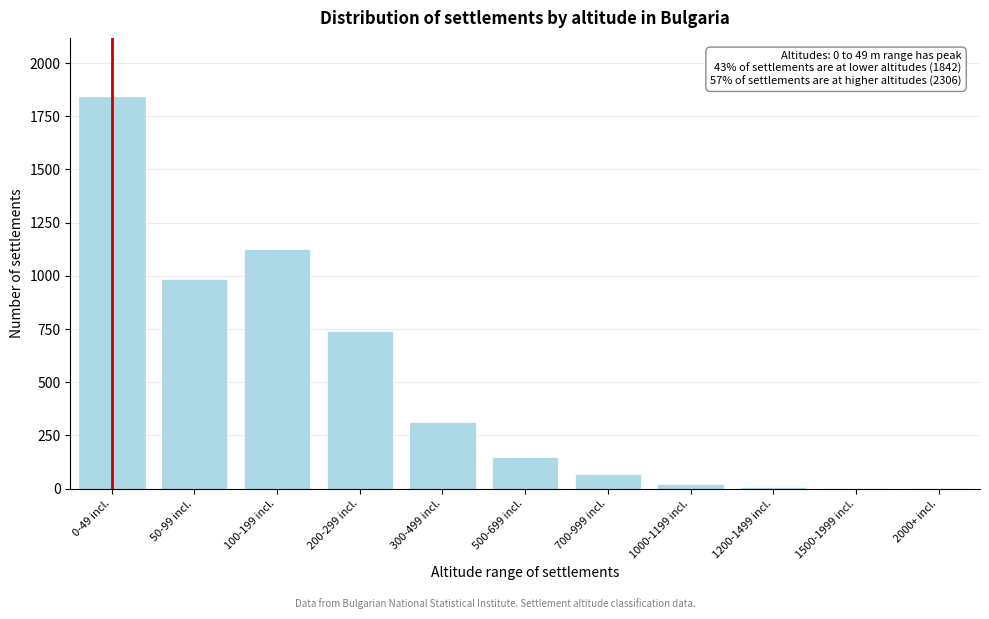

True or false: the data shows 312 at 300-499 incl..

True